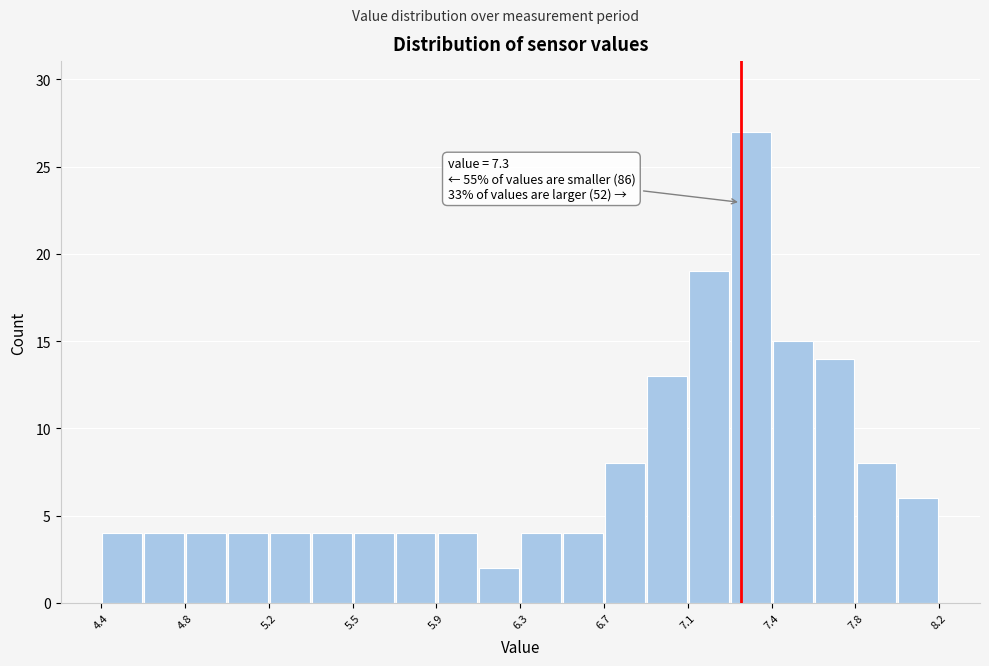

Read against the x-axis, roughly where is the centre of the tallest bar?

7.35